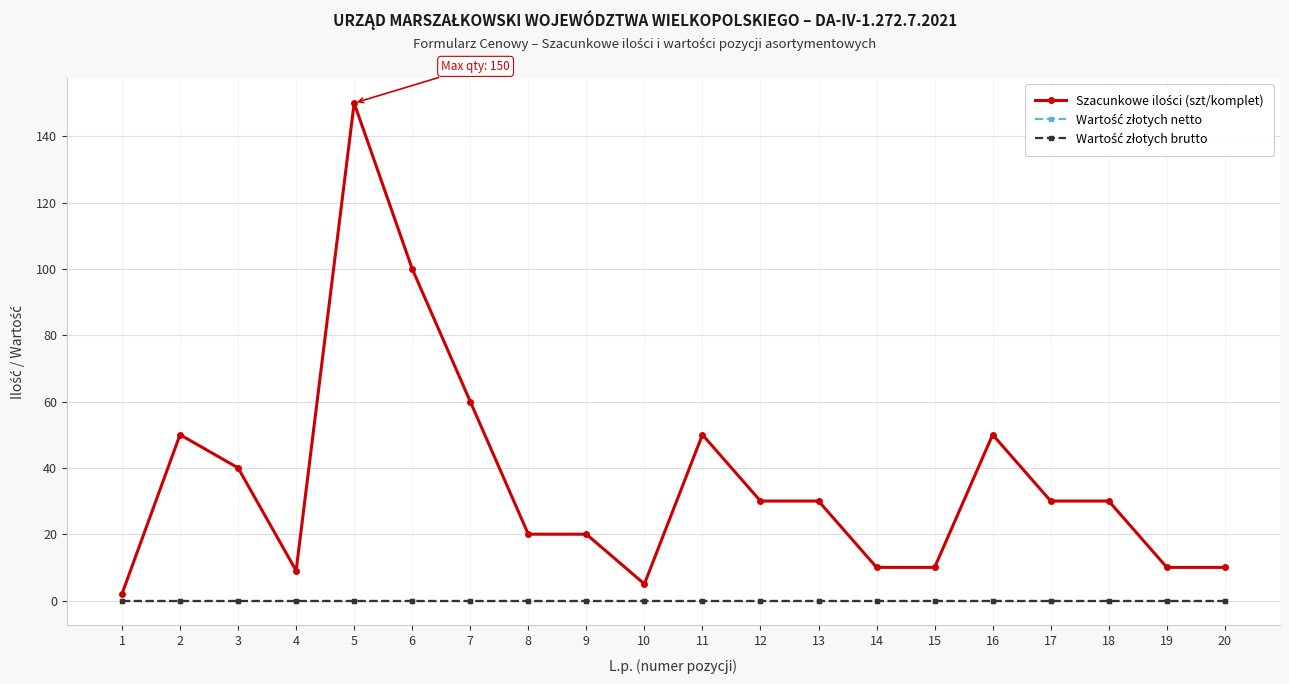

What is the difference between the highest and lowest values at 20?

10